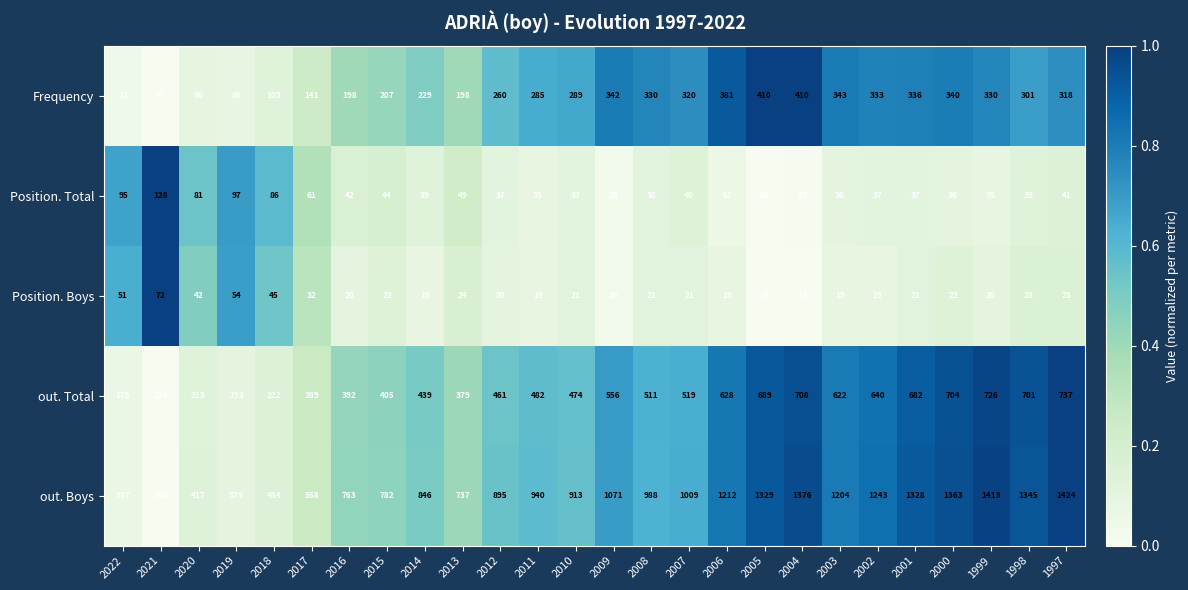

Which series has the largest range (max minus min)?

out. Boys